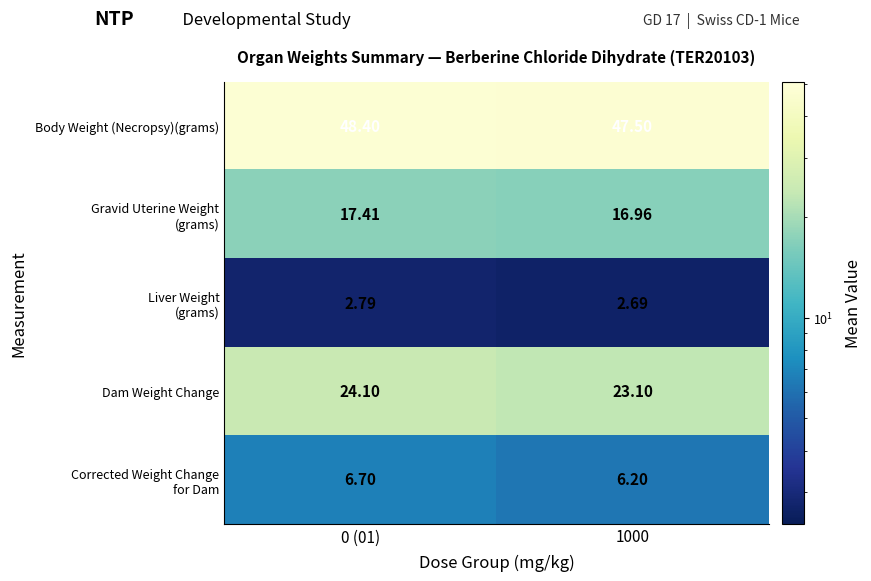

Which series has the largest range (max minus min)?

Dam Weight Change